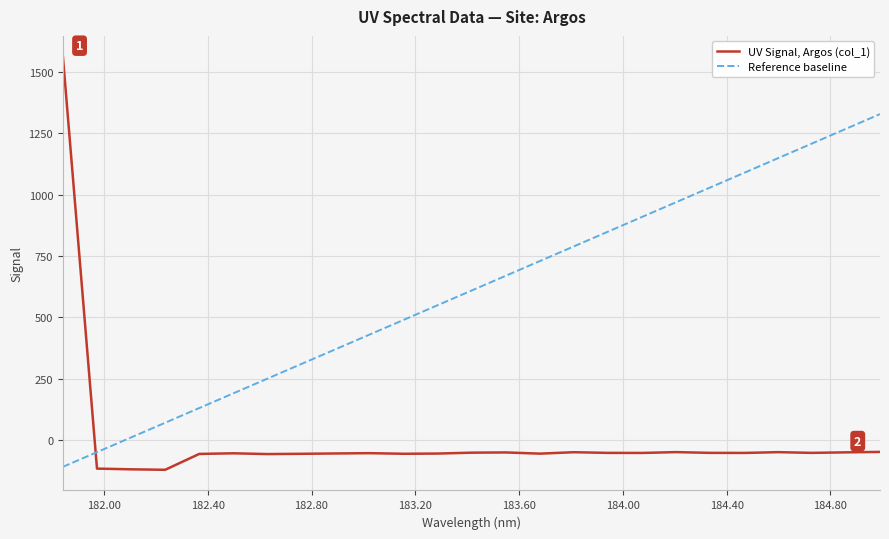

Rank the series by their average value, from lowest to highest.

UV Signal, Argos (col_1), Reference baseline